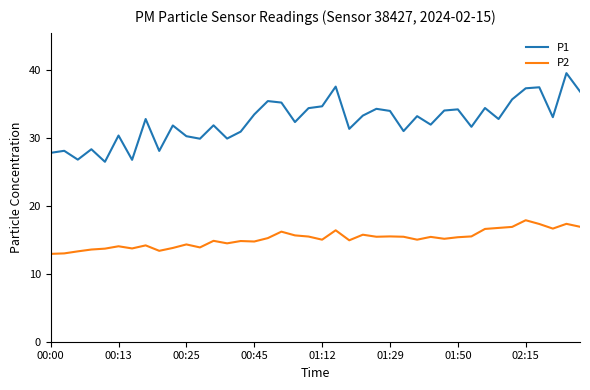

True or false: P1 and P2 intersect in this chart.

False